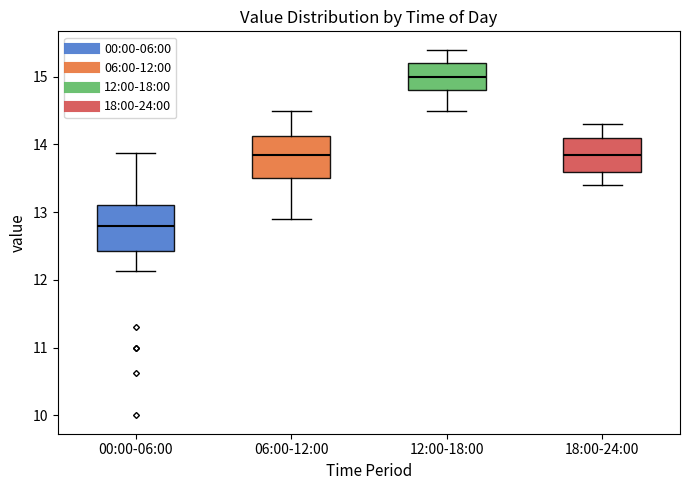

Which box's median line is the lowest?

00:00-06:00